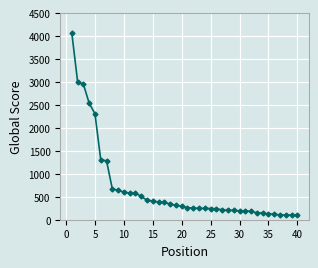

What is the difference between the second highest and second lowest values?

2900